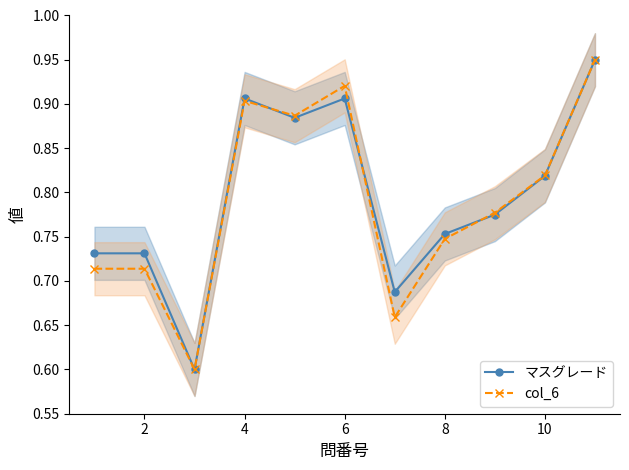

The value of col_6 at 8 is 1.2. True or false?

False